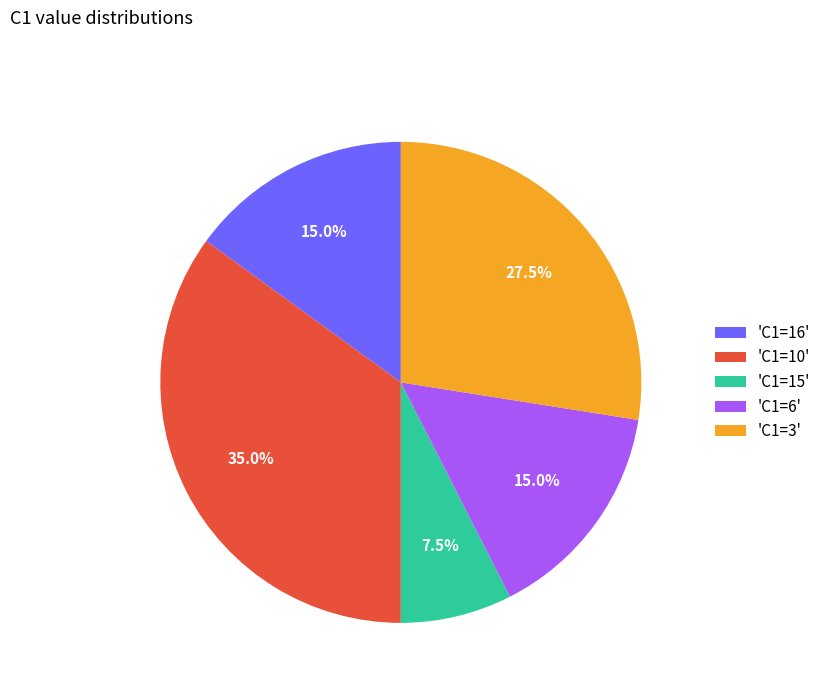

Which slice is the largest?

'C1=10'